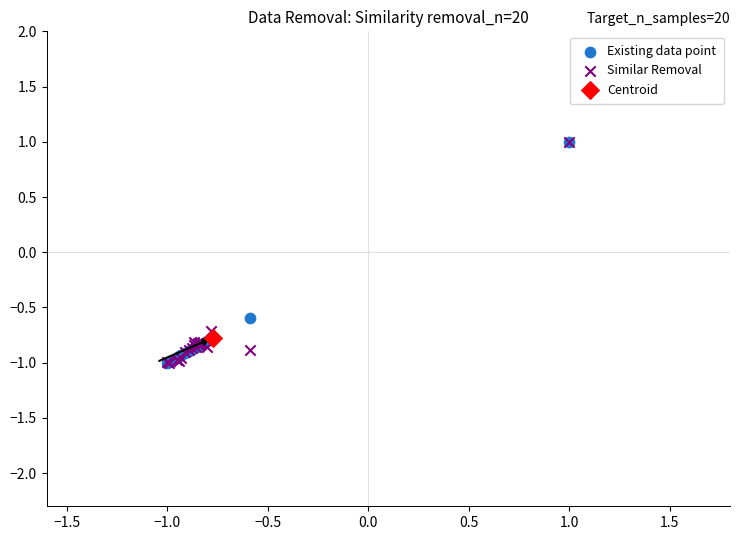

What are all the series names shown in the legend?

Existing data point, Similar Removal, Centroid